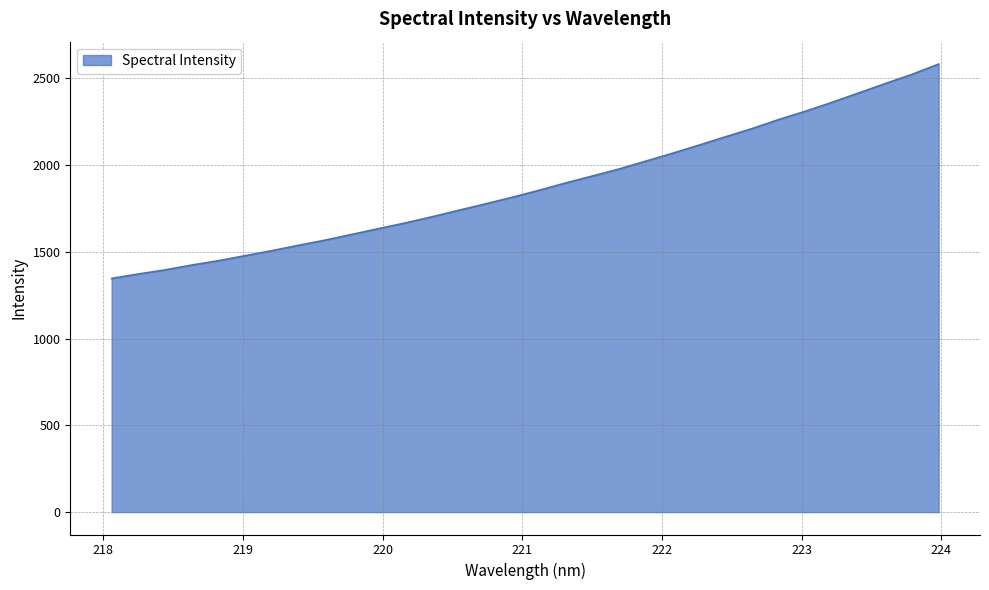

What is the difference between the maximum and minimum values?

1235.9